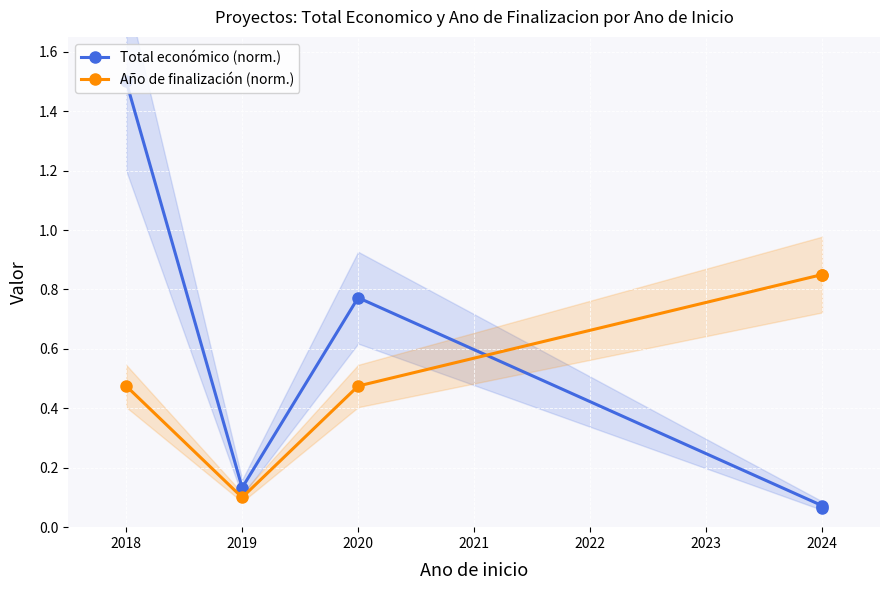

Reading left to right, list all the values displayed in this chart.

Total económico (norm.): 1.5	0.1	0.8	0.1	0.1
Año de finalización (norm.): 0.5	0.1	0.5	0.8	0.8